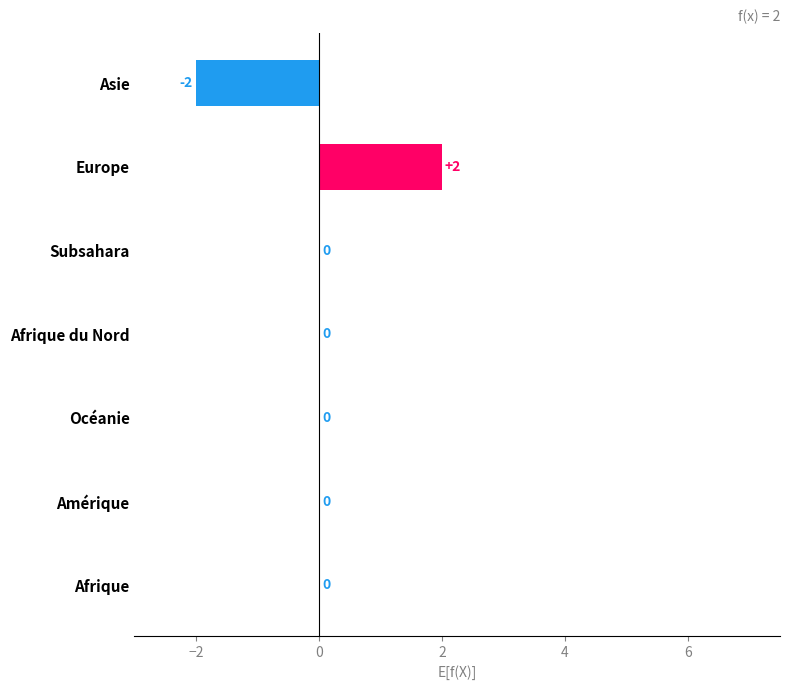

True or false: the data shows 2 at Europe.

True